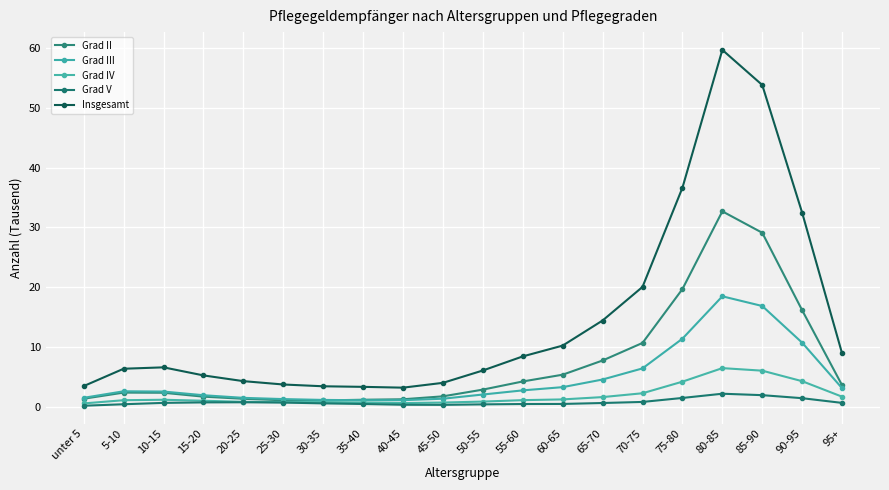

Reading left to right, transcribe all the data shown in this chart.

Grad II: 1.3	2.3	2.3	1.7	1.3	1.0	1.0	1.1	1.2	1.7	2.8	4.2	5.3	7.7	10.7	19.7	32.7	29.1	16.1	3.6
Grad III: 1.5	2.6	2.5	1.9	1.5	1.2	1.1	1.1	1.1	1.3	2.0	2.7	3.2	4.5	6.4	11.4	18.5	16.8	10.7	3.1
Grad IV: 0.5	1.1	1.1	1.0	0.8	0.7	0.7	0.7	0.6	0.7	0.8	1.1	1.2	1.6	2.2	4.2	6.4	6.0	4.2	1.6
Grad V: 0.1	0.4	0.6	0.7	0.7	0.7	0.5	0.4	0.3	0.3	0.4	0.4	0.4	0.6	0.8	1.4	2.1	1.9	1.4	0.6
Insgesamt: 3.4	6.3	6.6	5.2	4.3	3.7	3.4	3.3	3.2	4.0	6.0	8.4	10.2	14.4	20.0	36.6	59.7	53.9	32.5	8.9